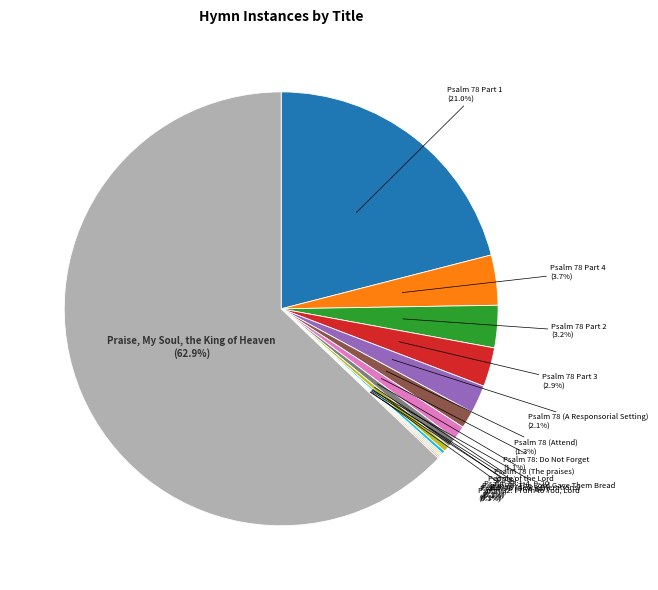

Does any single category account for the majority?

Yes